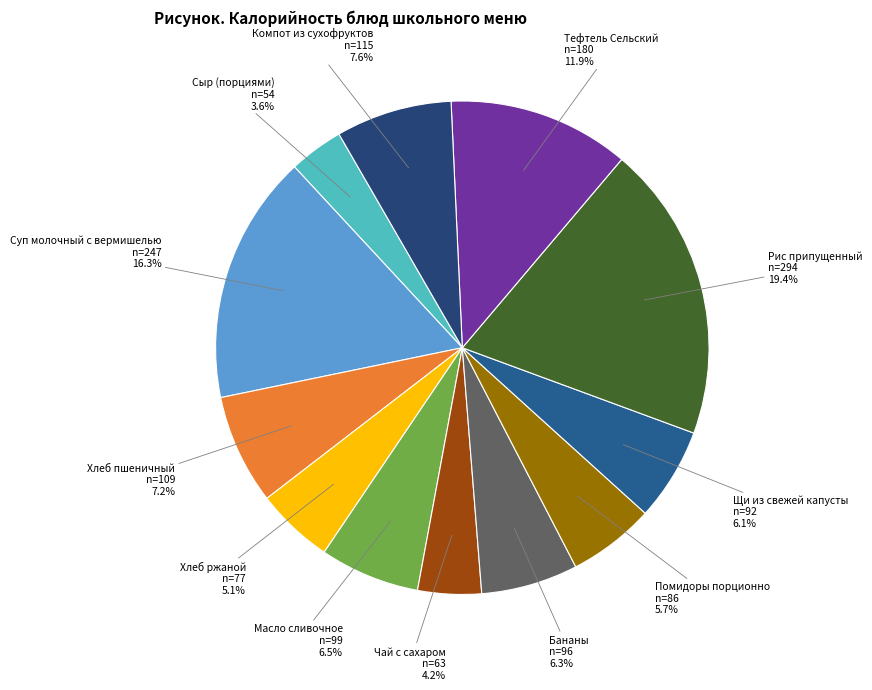

How much of the chart is everything except Хлеб пшеничный?

92.8%